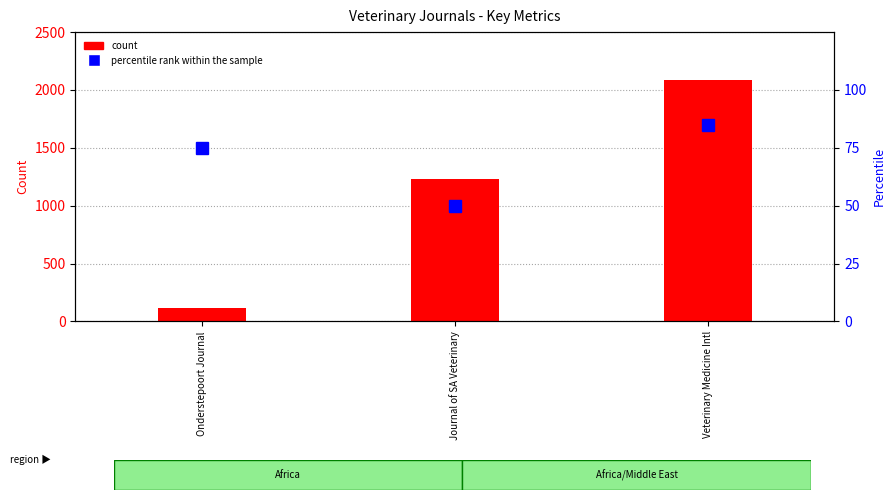

Which category has the highest value across all series?

Veterinary Medicine Intl